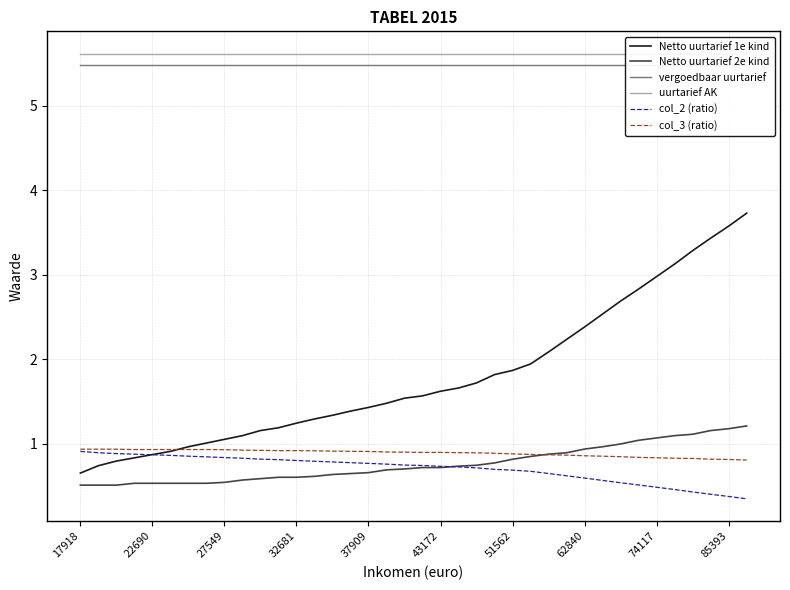

What is the lowest value of the Netto uurtarief 2e kind series?

0.5